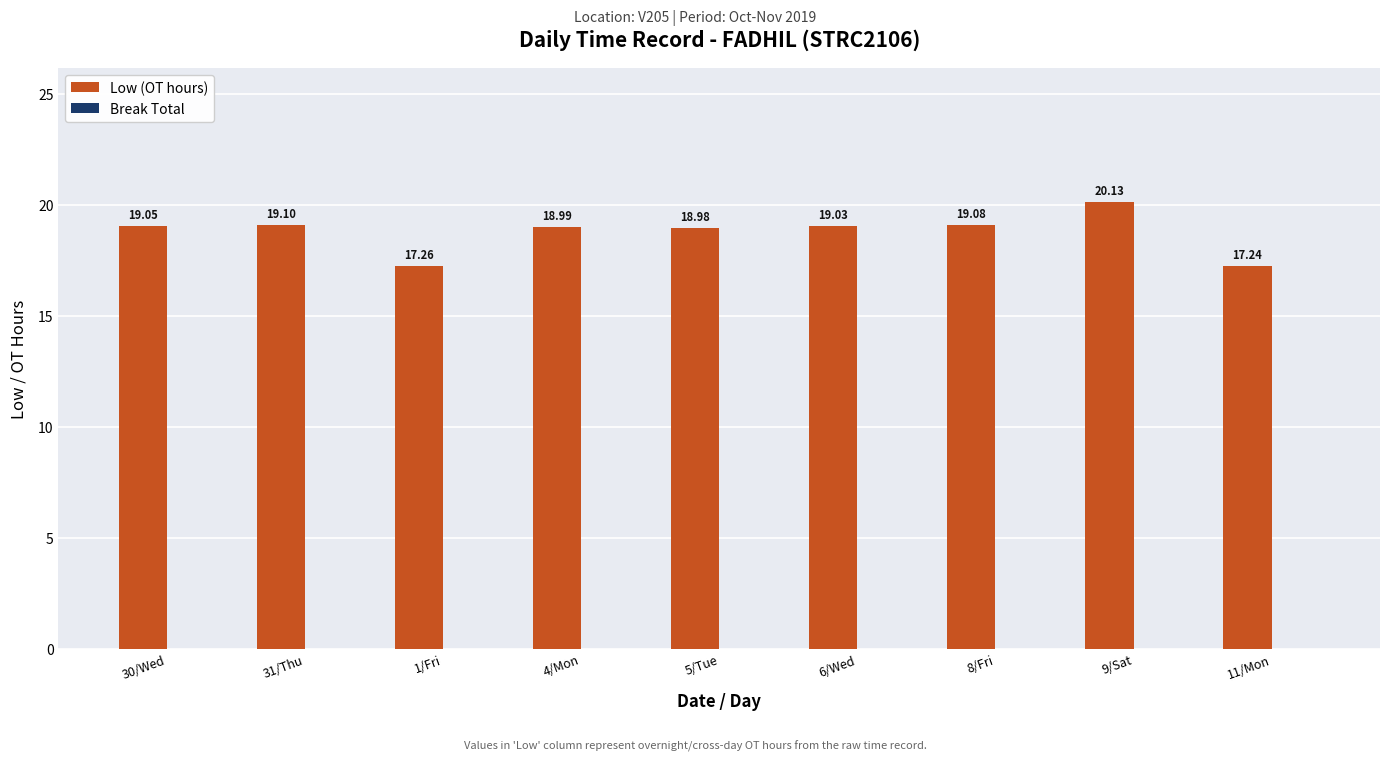

List the labels in order of value, largest first.

9/Sat, 31/Thu, 8/Fri, 30/Wed, 6/Wed, 4/Mon, 5/Tue, 1/Fri, 11/Mon